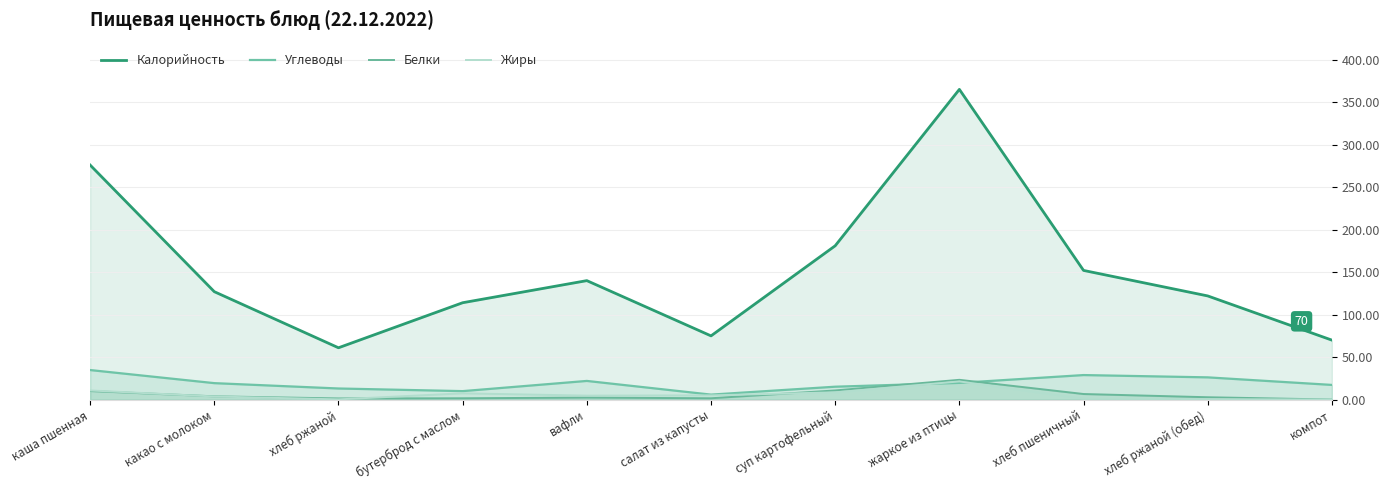

Is the value of Жиры at хлеб ржаной (обед) greater than the value of Углеводы at компот?

No